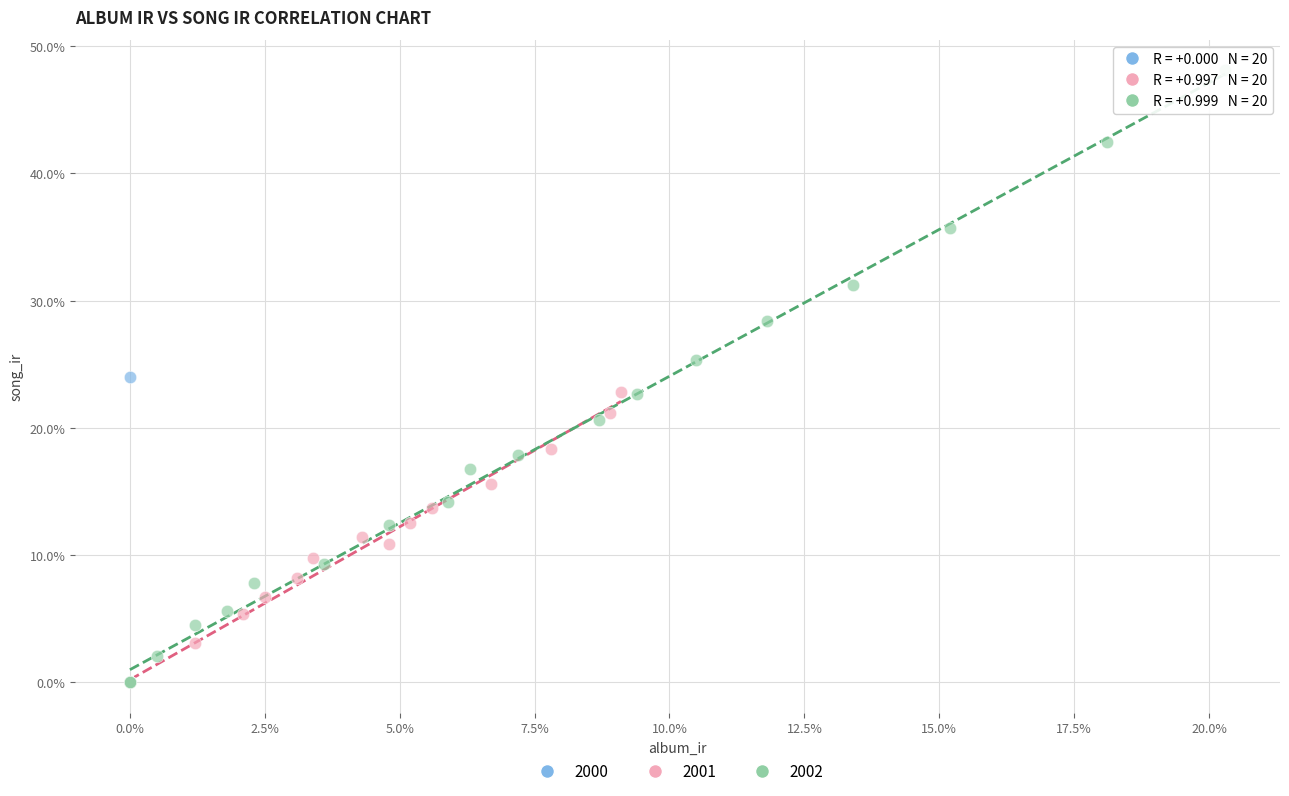

Which series has the largest Y range (max minus min)?

2002